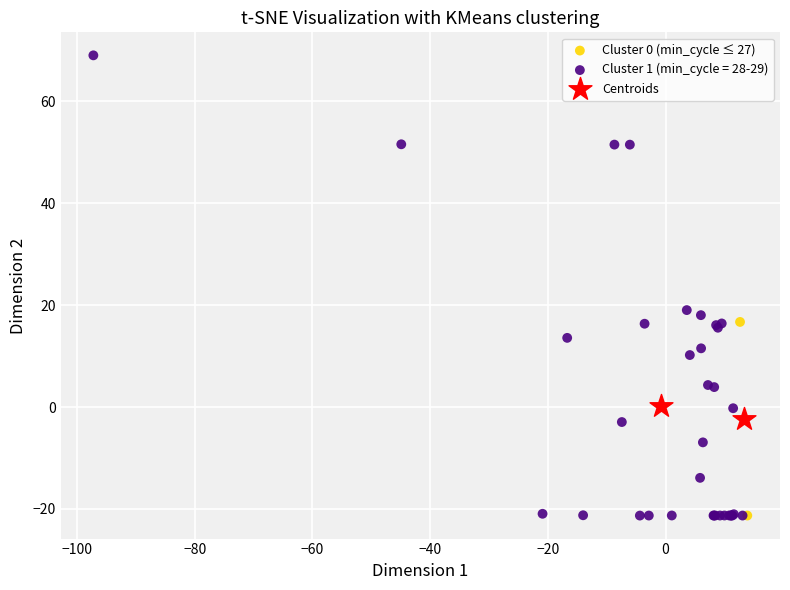

Which series contains the highest Y value?

Cluster 1 (min_cycle = 28-29)